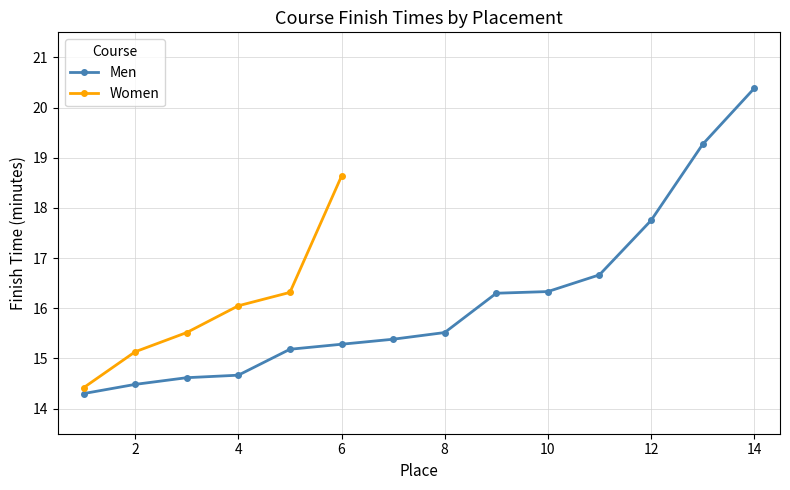

What is the highest value of the Men series?

20.4